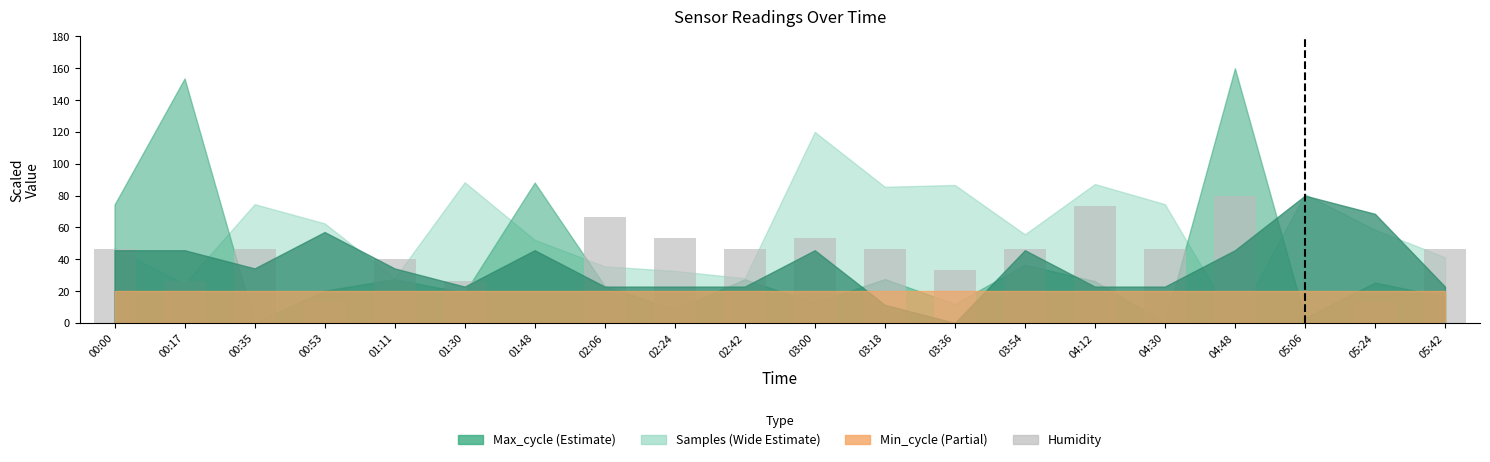

What is the maximum value shown in the chart?

80.0